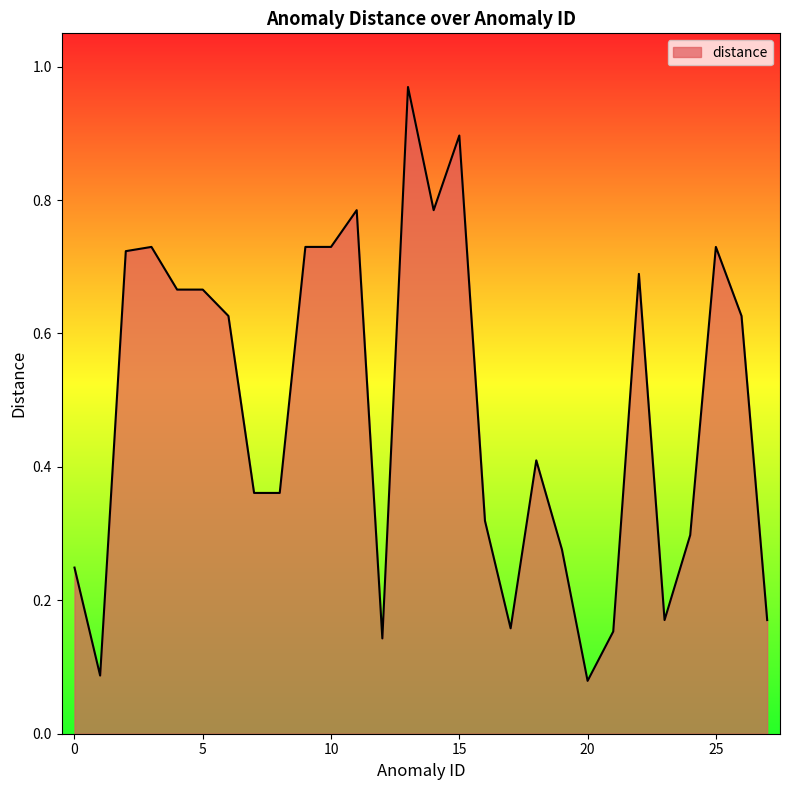

Is it true that the value at 4 is 1.2?

False